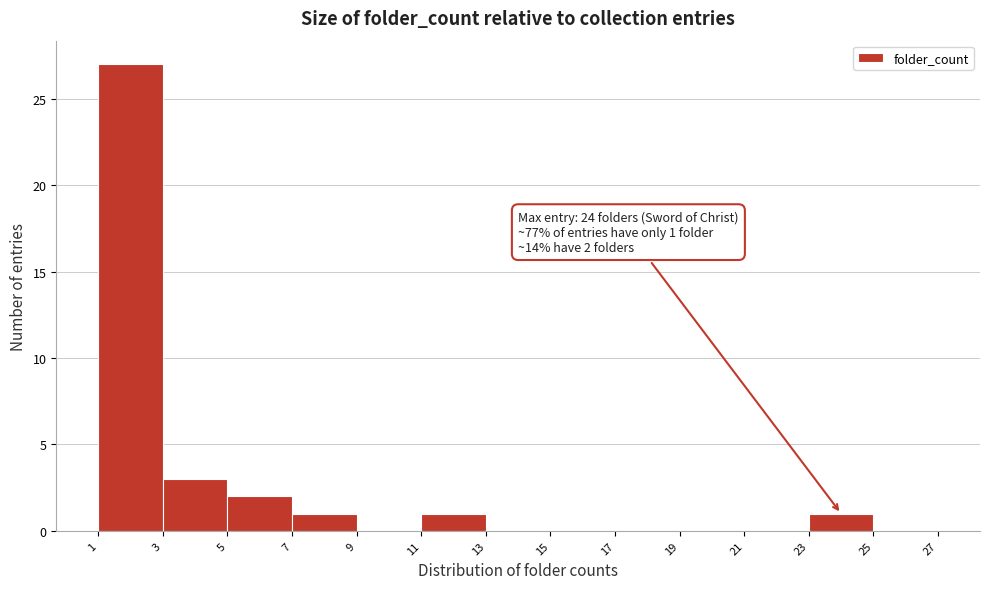

Which range on the x-axis has the tallest bar?

1 to 3